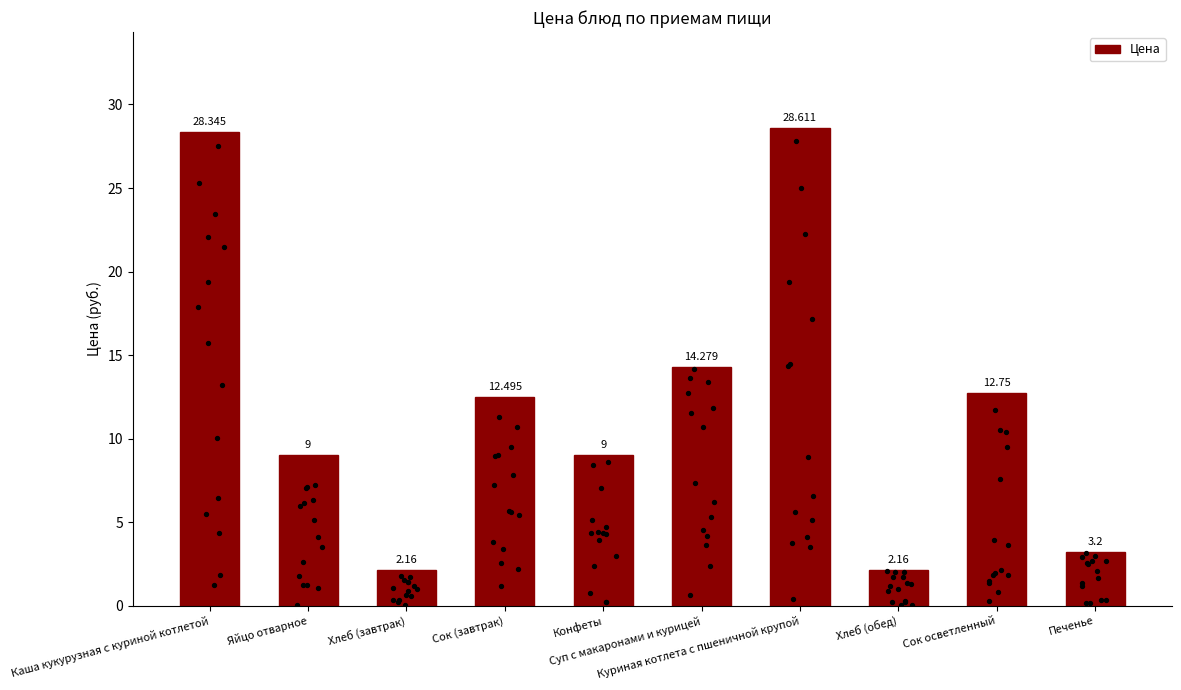

Between Хлеб (завтрак) and Яйцо отварное, which is larger?

Яйцо отварное